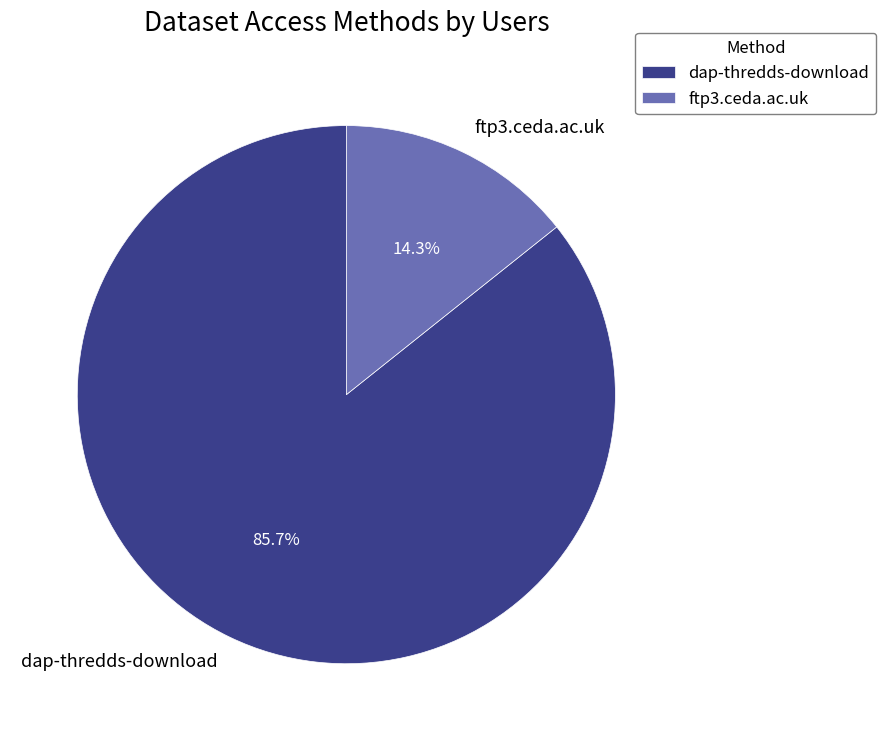

To the nearest percent, what is the average slice percentage?

50%